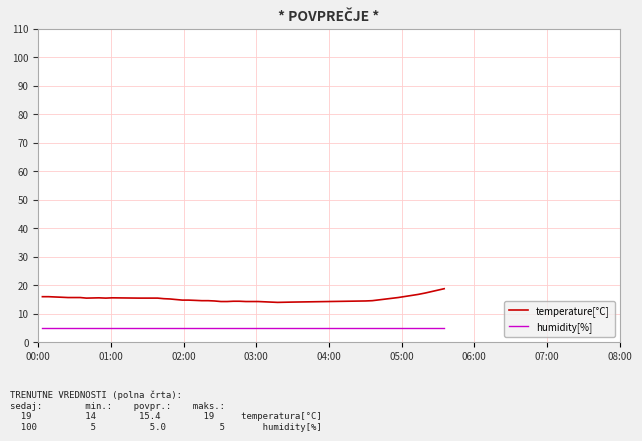

What is the difference between the maximum and minimum values in the temperature[°C] series?

4.8